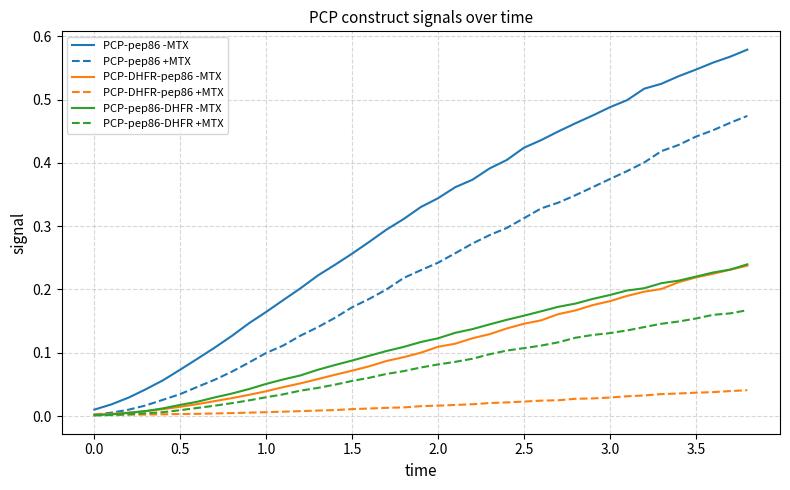

Which series has the largest total across all categories?

PCP-pep86 -MTX